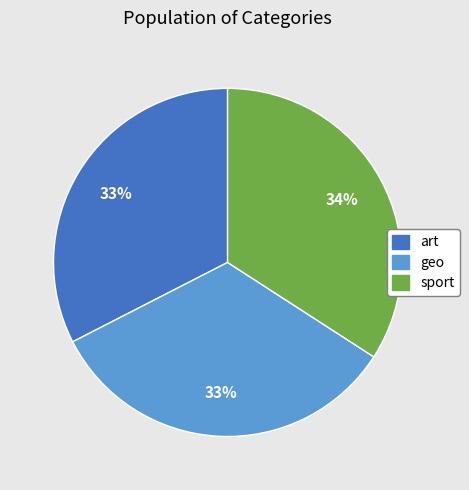

How many segments does this pie chart have?

3